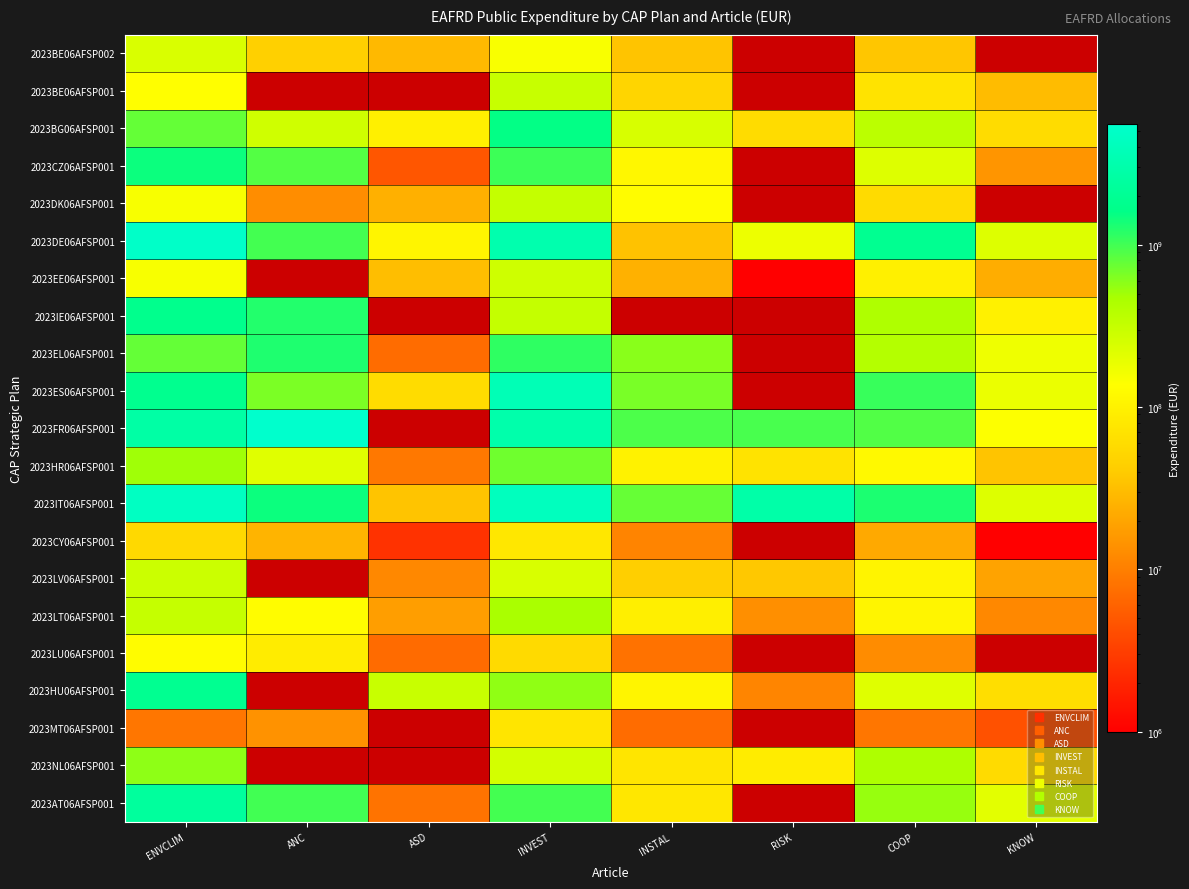

True or false: 2023CZ06AFSP001 has a value of 601126135.4 at ANC.

False